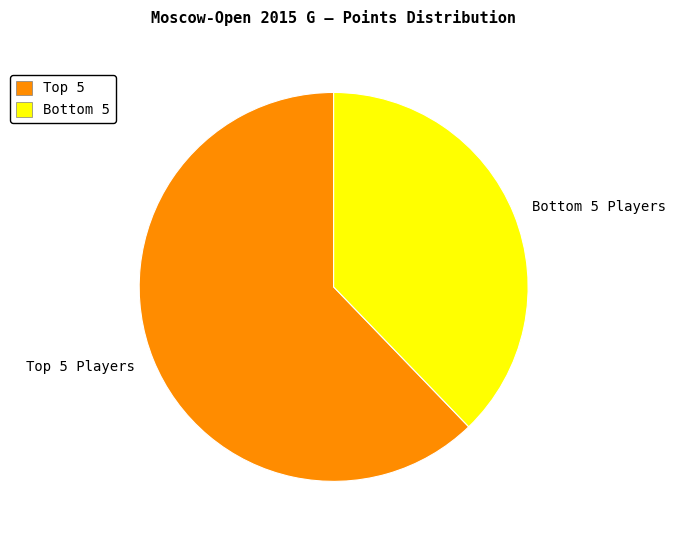

Does any single category account for the majority?

Yes